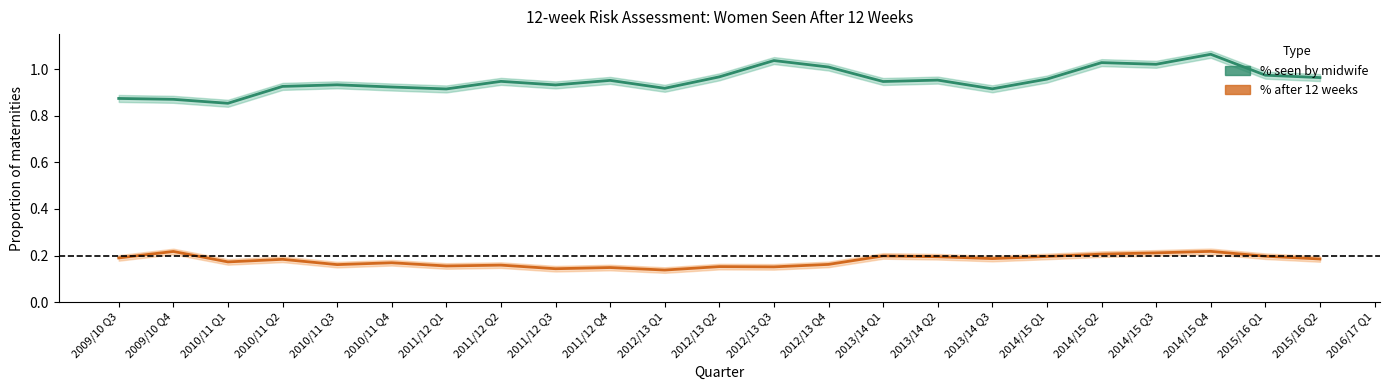

Which series has the largest range (max minus min)?

% seen by midwife